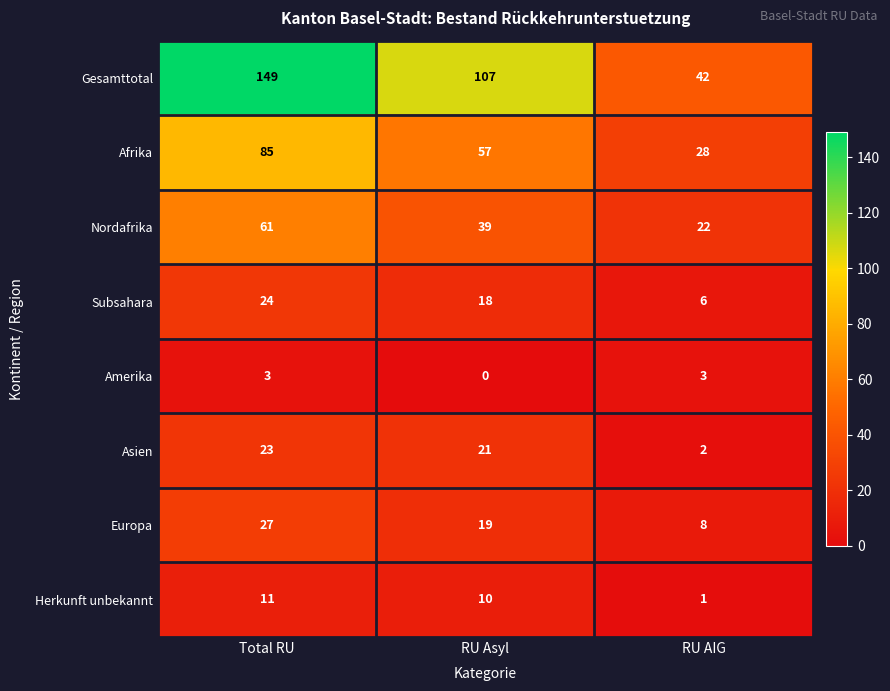

The Subsahara series shows 18 at RU Asyl. True or false?

True